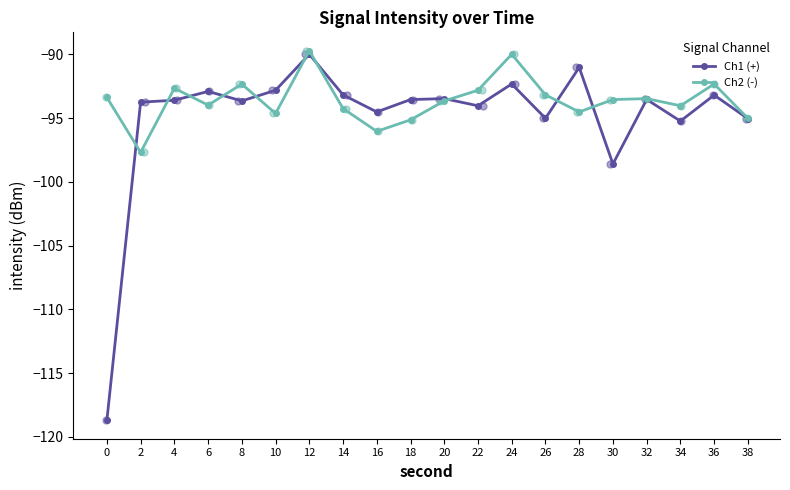

Which series has the largest total across all categories?

Ch2 (-)